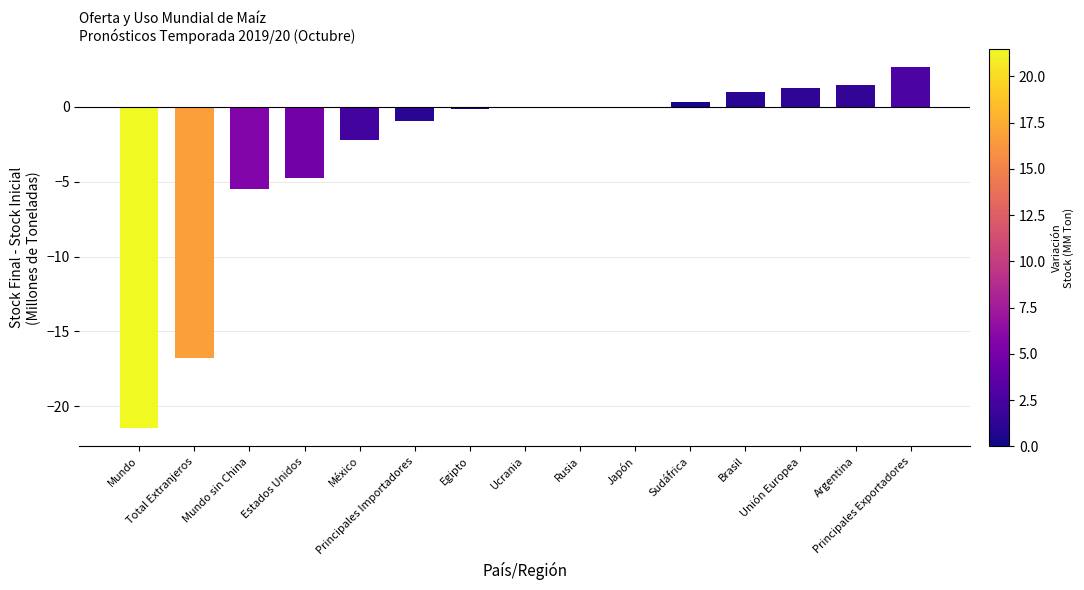

What is the sum of all values?

-45.0